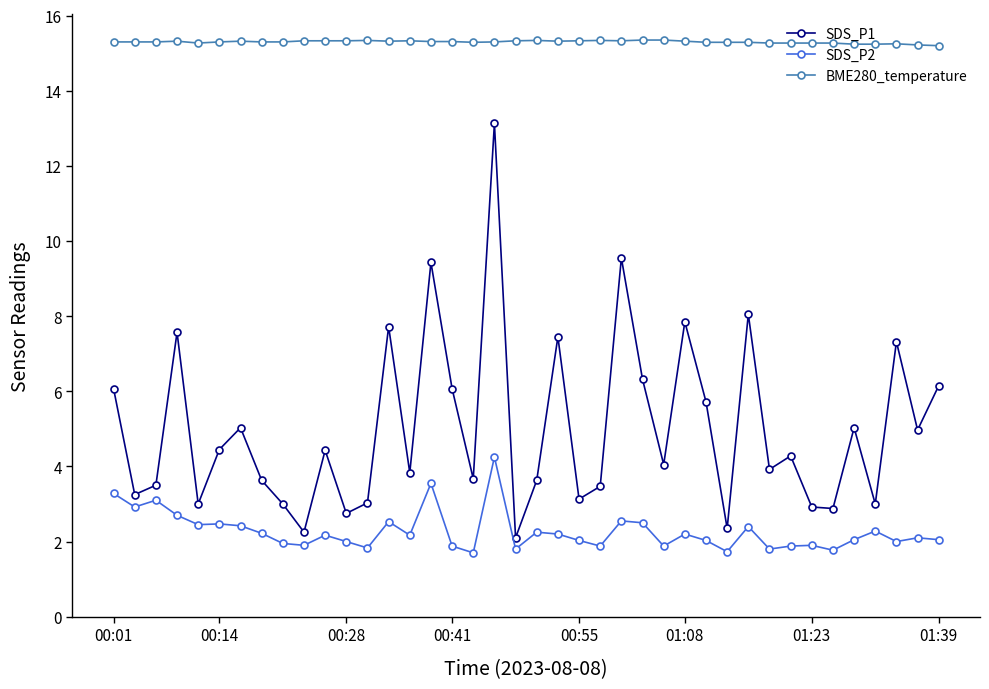

True or false: BME280_temperature and SDS_P2 cross at least once.

False